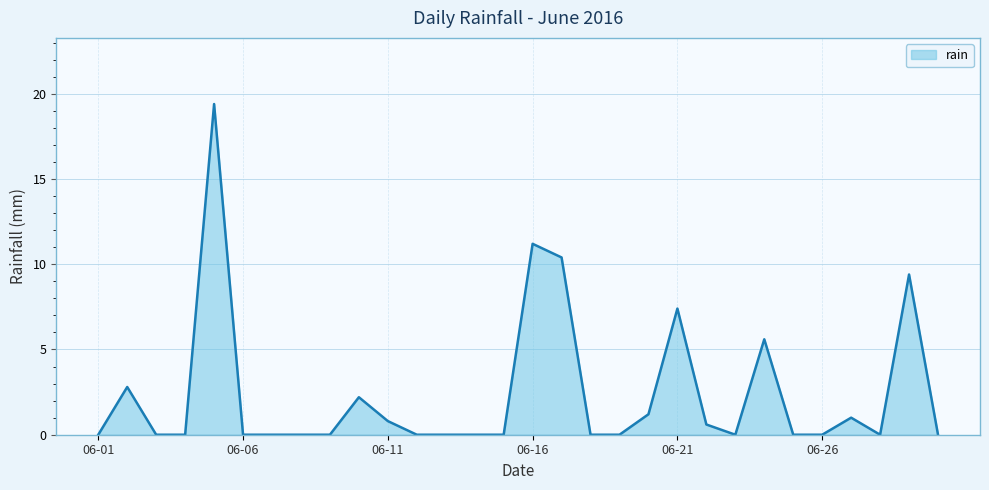

Count the number of categories in the chart.

30